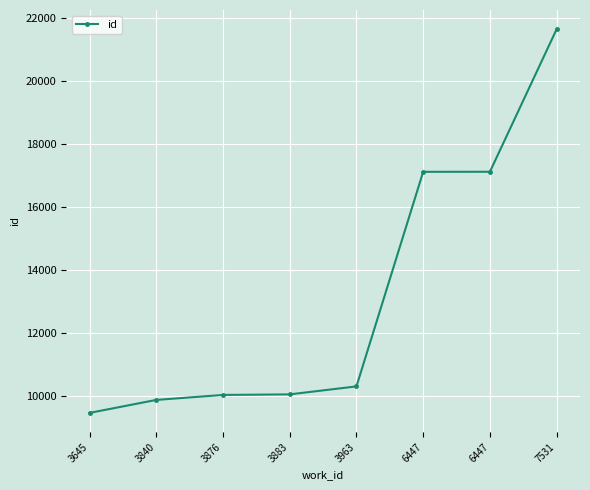

Is it true that the value at 3883 is 10056?

True